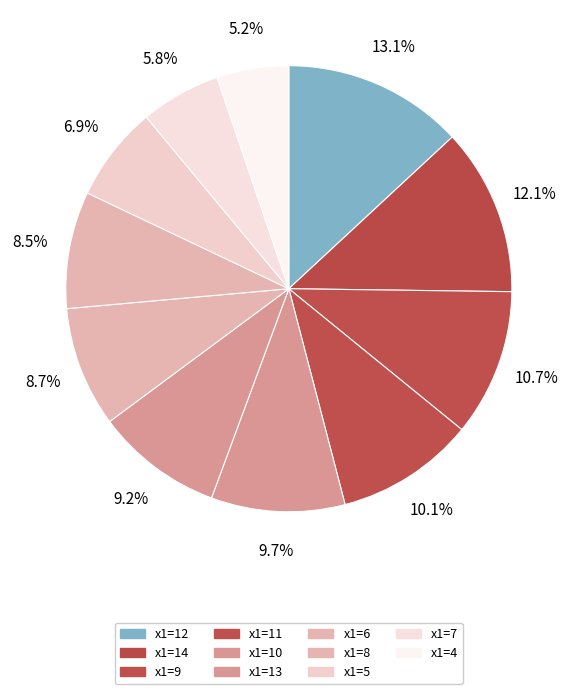

Which slice is the largest?

12